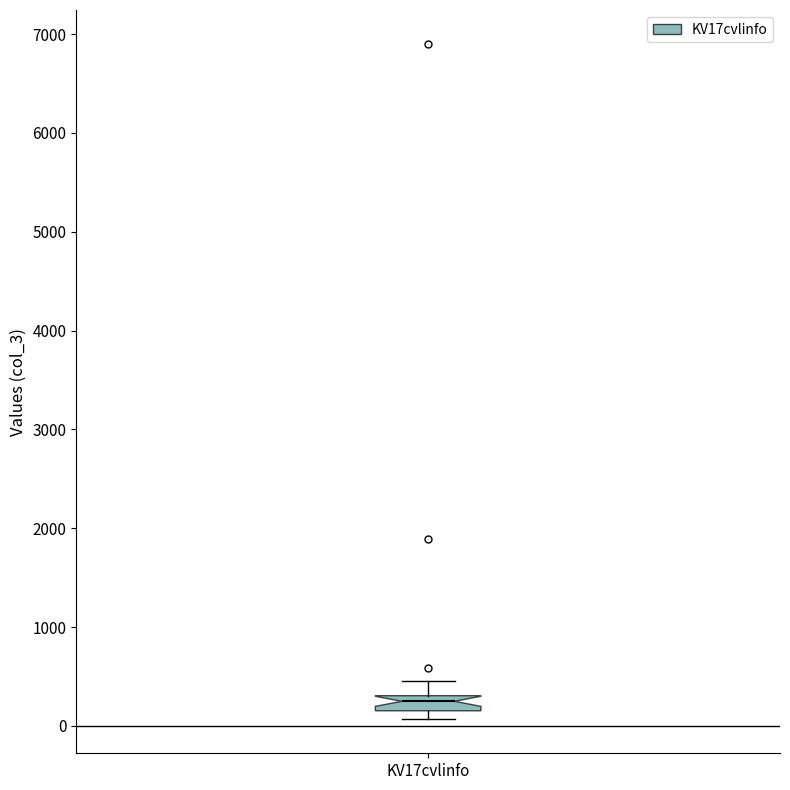

Transcribe this box plot: give where the median line is, the range the box spans, and where the two whiskers end, as read against the y-axis. The values are not printed on the chart, so give them approximately, as read against the axis.

median 200 (inside the box), box 200 to 300, whiskers 100 to 500